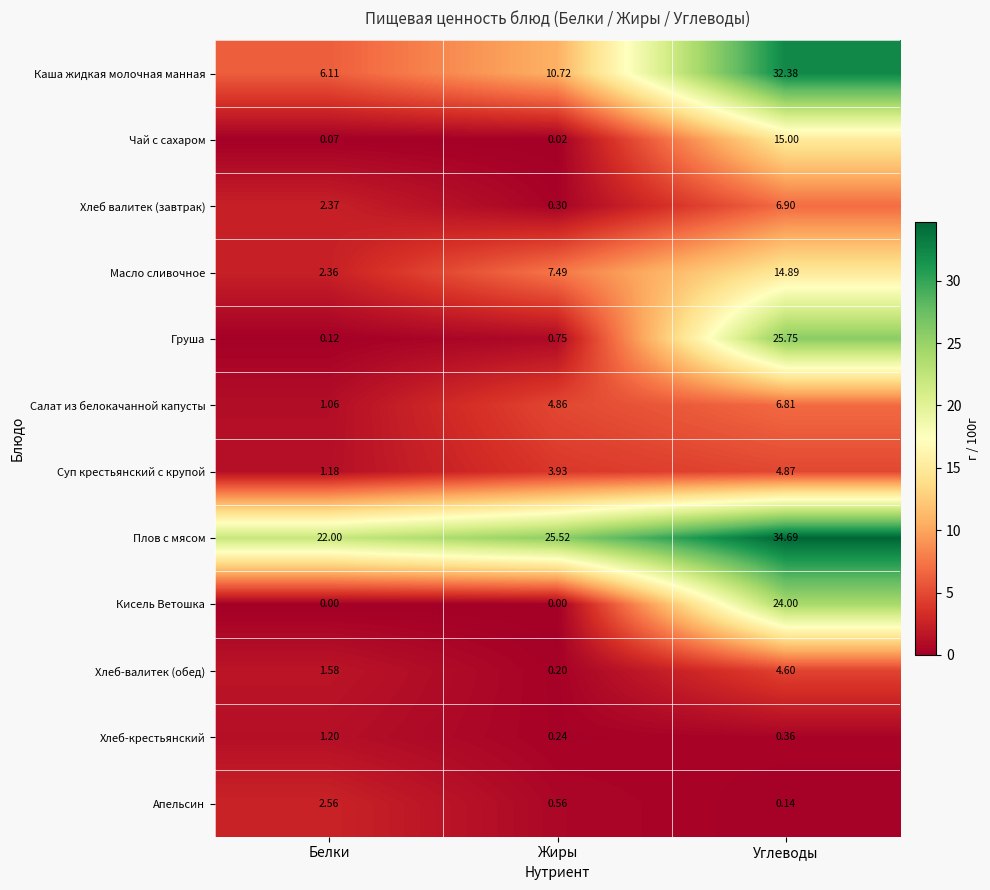

Where is Масло сливочное nearest to the value 8?

Жиры